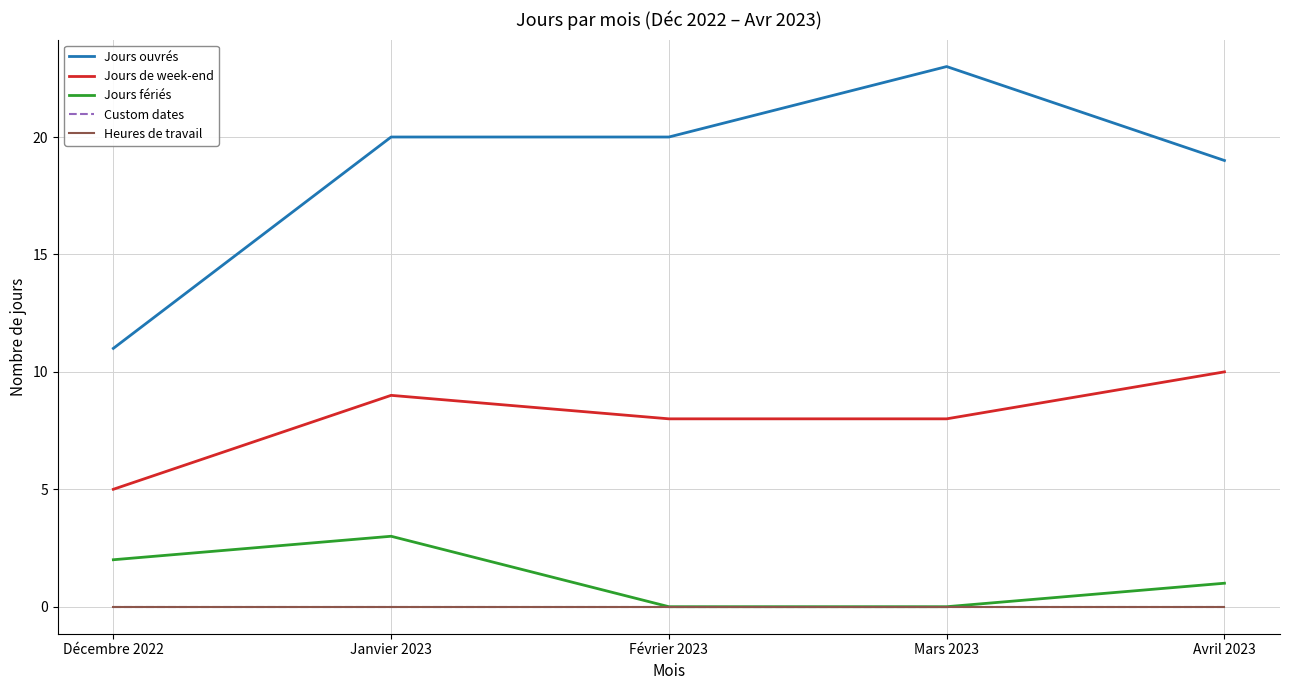

At how many categories does at least one series exceed 13?

4